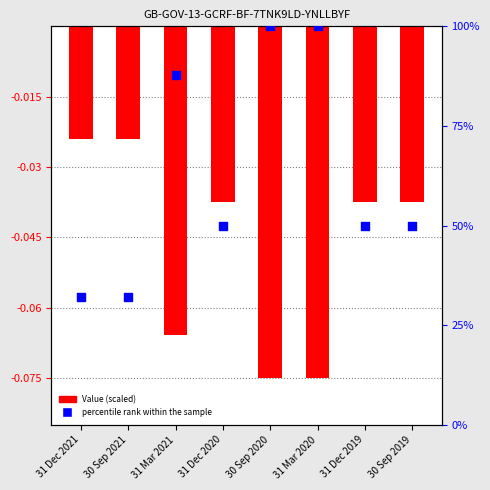

What is the total value across all series at 31 Dec 2019?

0.5